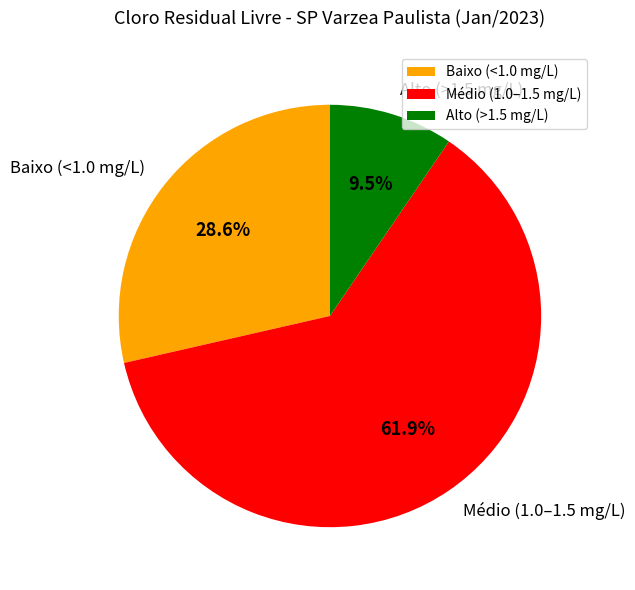

Does any single category account for the majority?

Yes